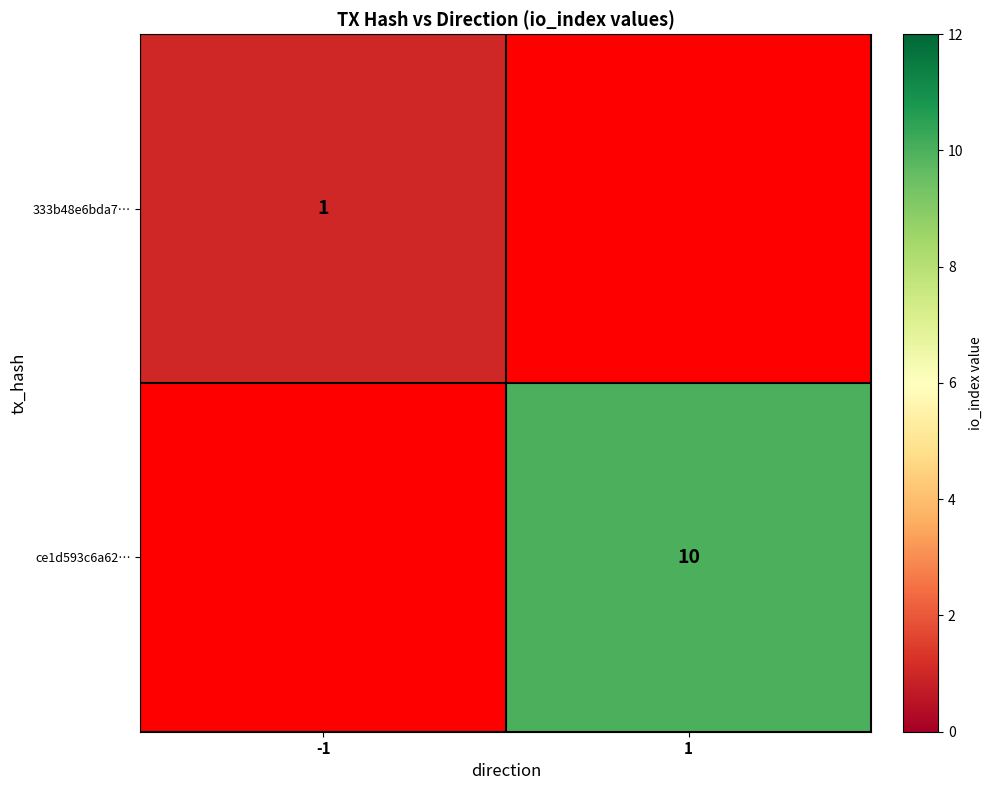

The value of ce1d593c6a62… at 1 is 10. True or false?

True